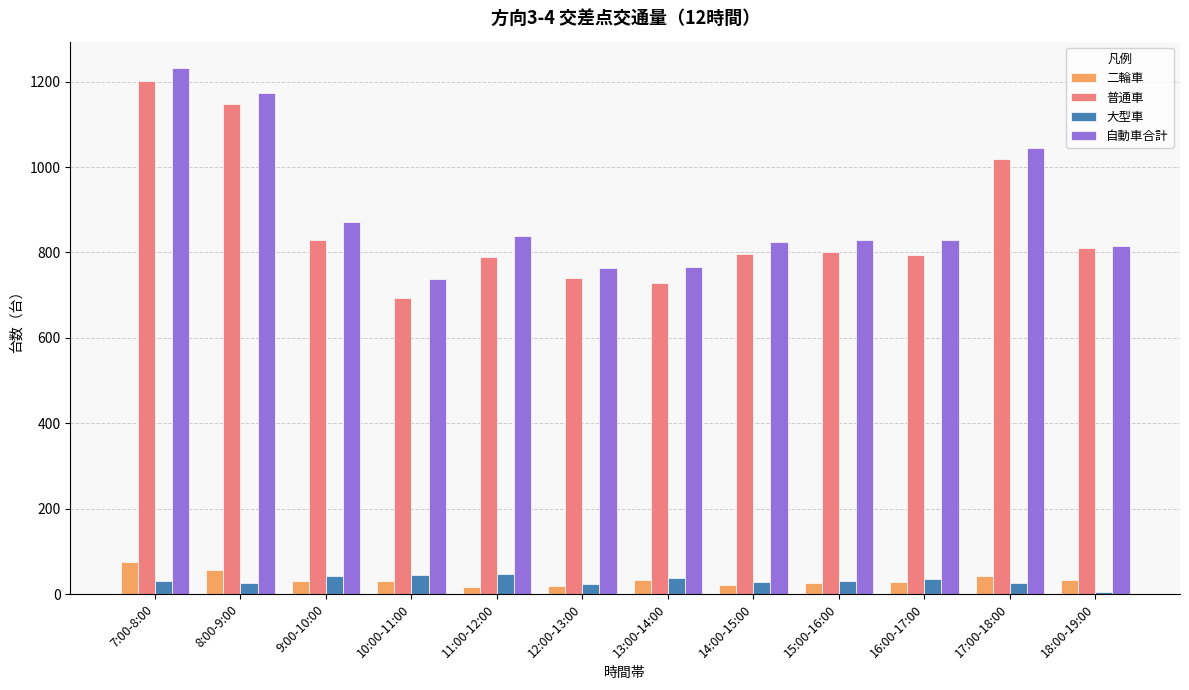

What is the lowest value of the 普通車 series?

693